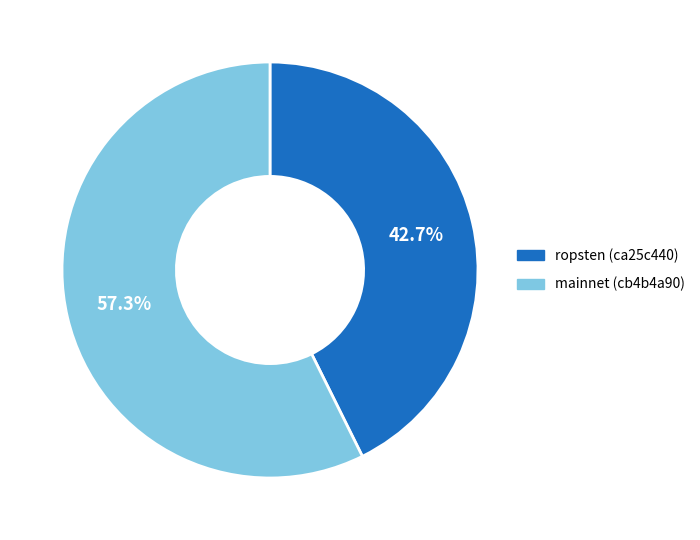

Does any single category account for the majority?

Yes